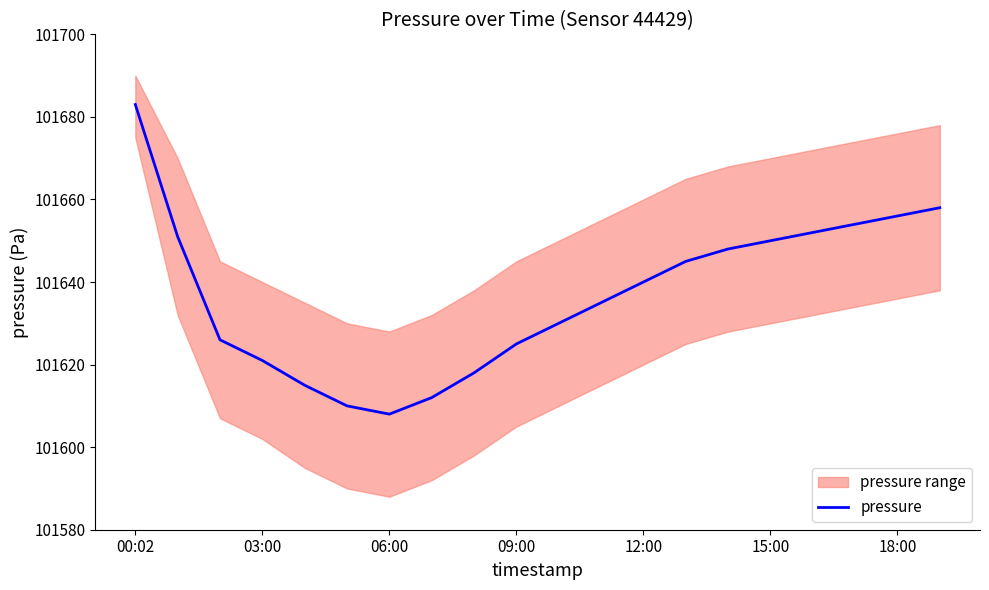

What is the difference between the maximum and second lowest values?

73